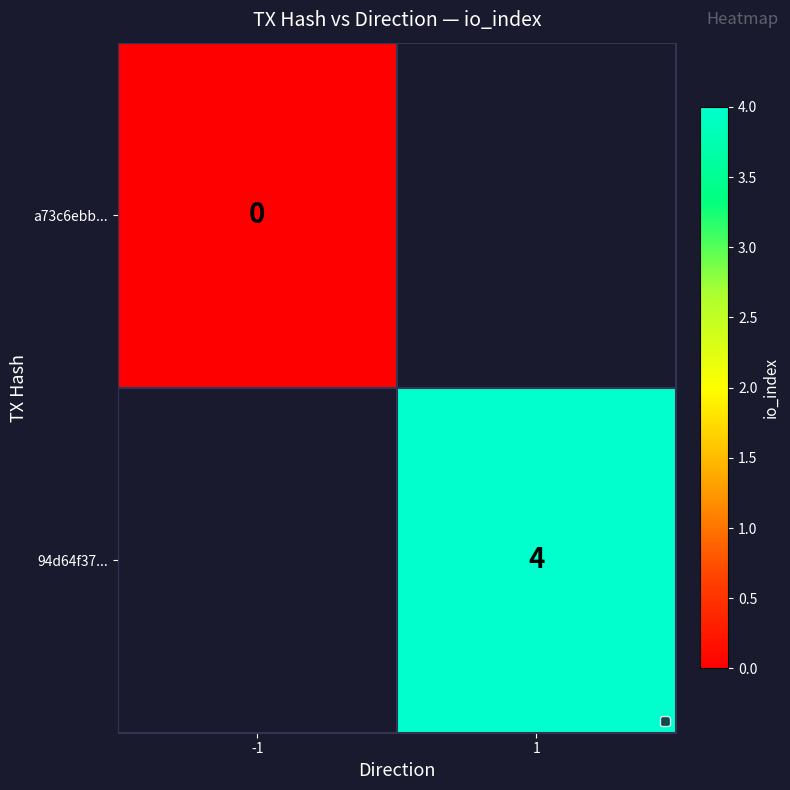

Is it true that 94d64f37... equals 4 at 1?

True